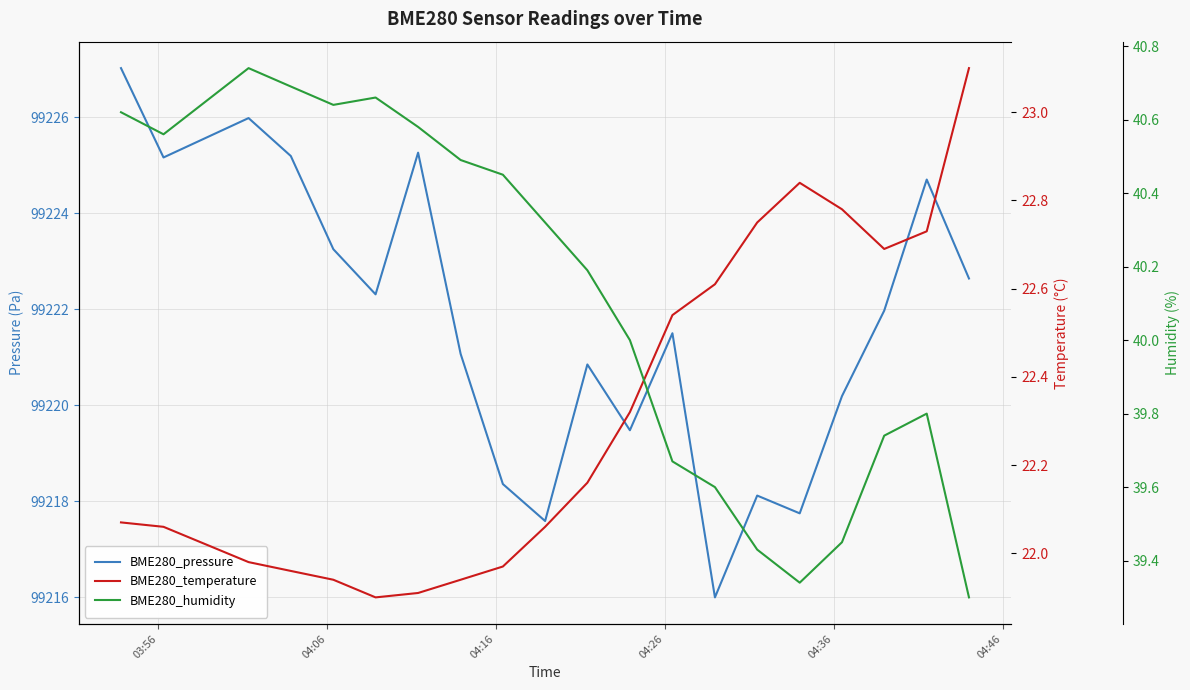

At which label does BME280_temperature first exceed 22?

03:56